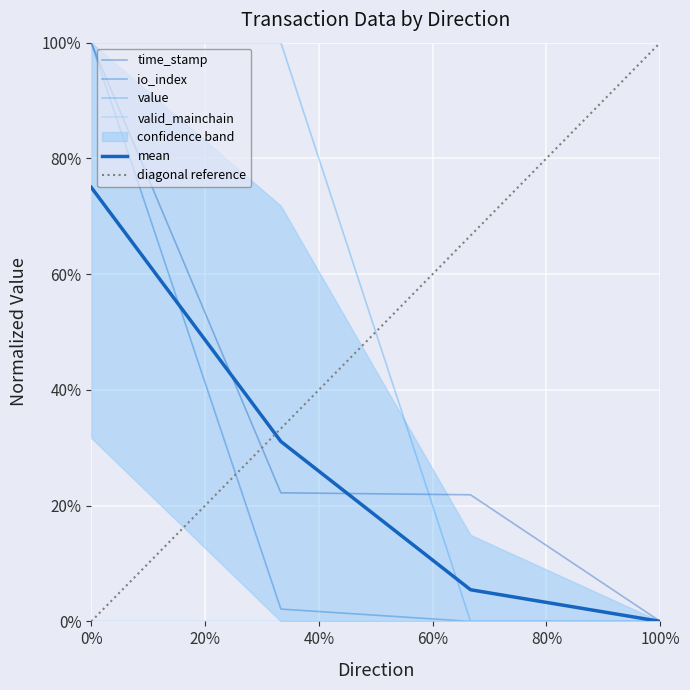

Is this an area chart (filled region under the line)?

No